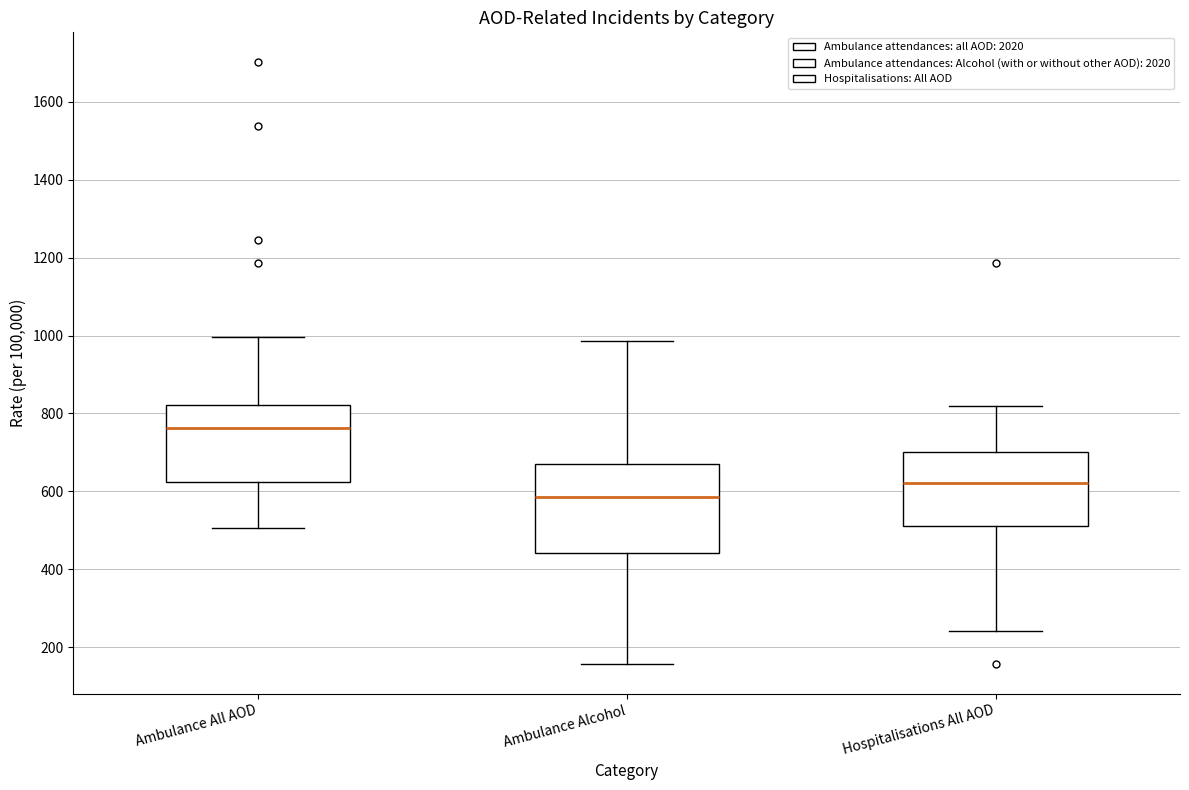

Which box's median line is the highest?

Ambulance All AOD